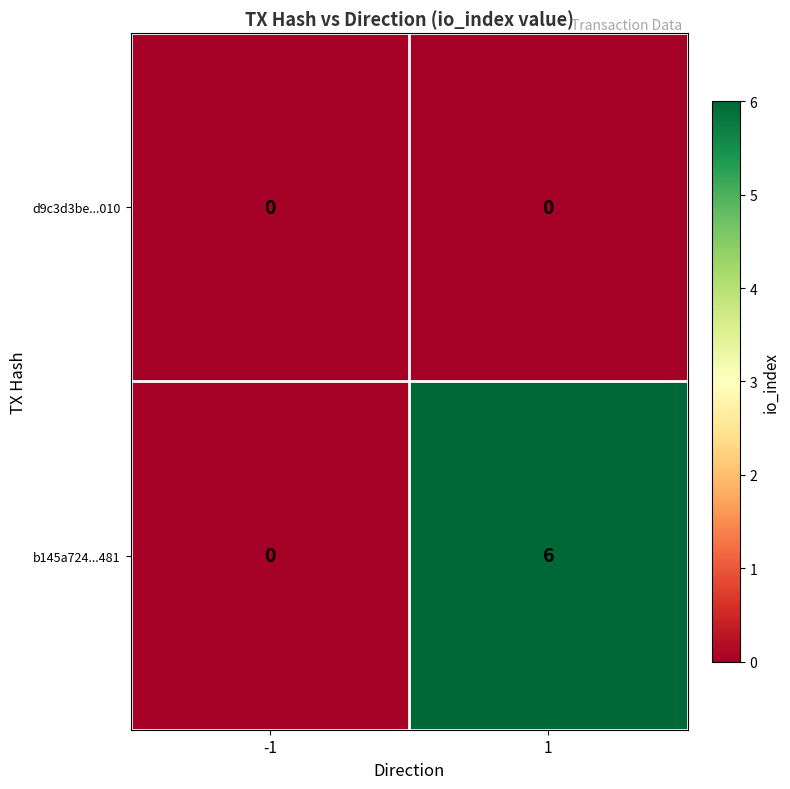

At which category is the sum across all series the highest?

1